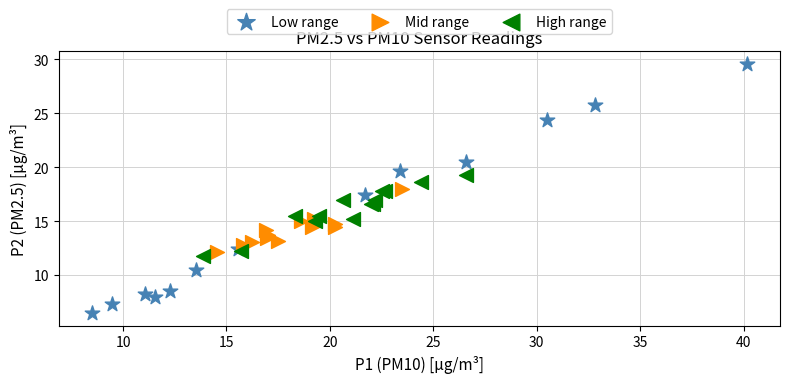

Which series has the widest spread of Y values?

Low range